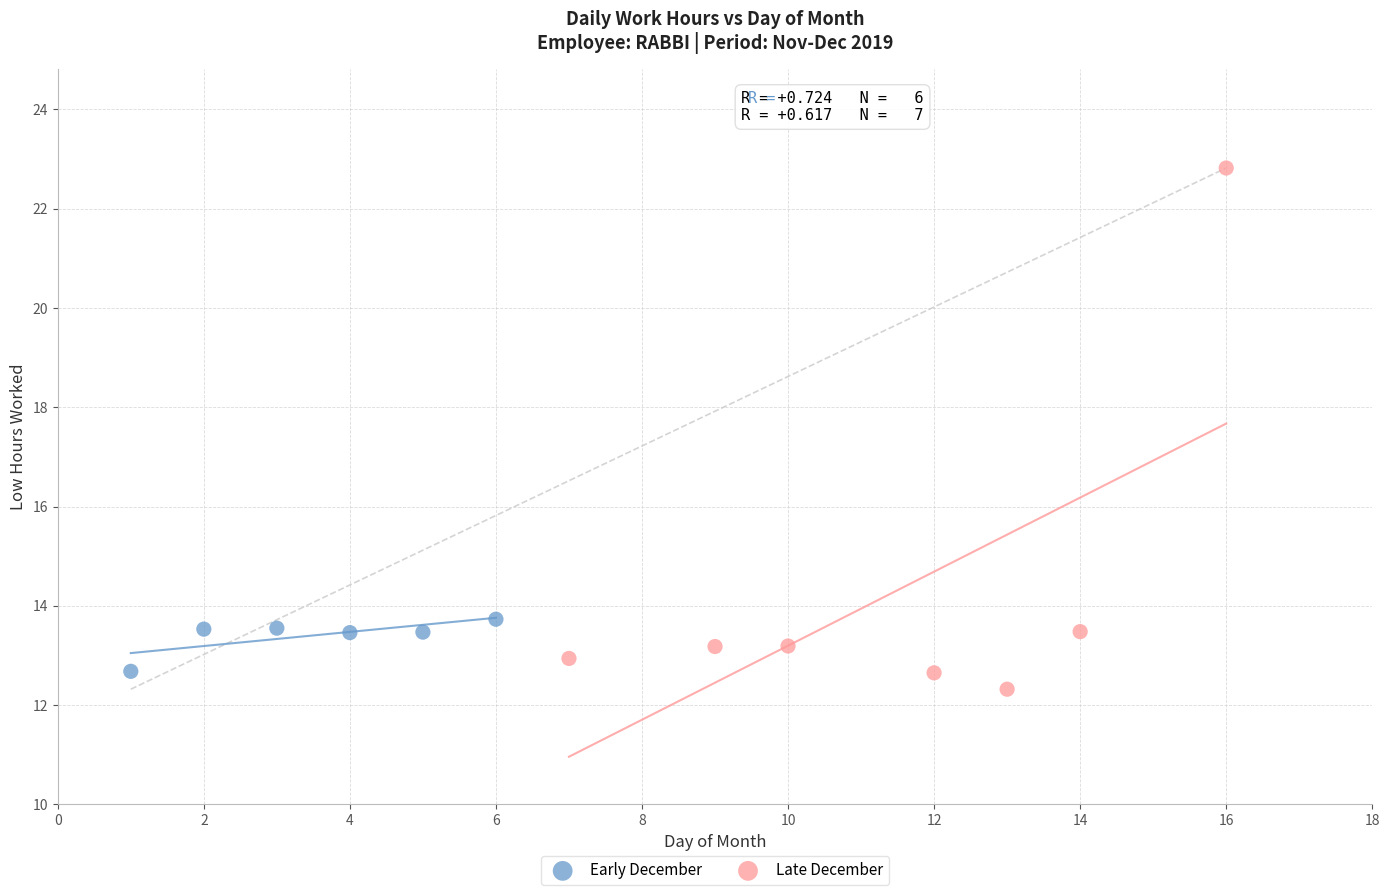

Which series contains the lowest Y value?

Late December